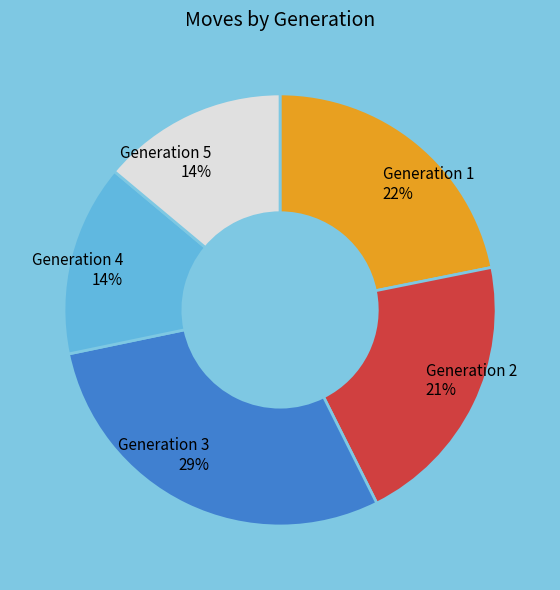

To the nearest percent, what is the average slice percentage?

20%